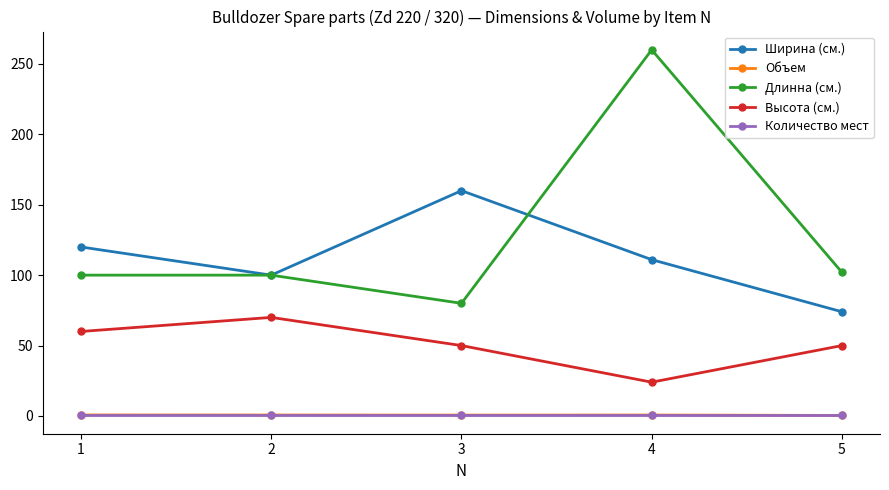

Which series has the largest range (max minus min)?

Длинна (см.)